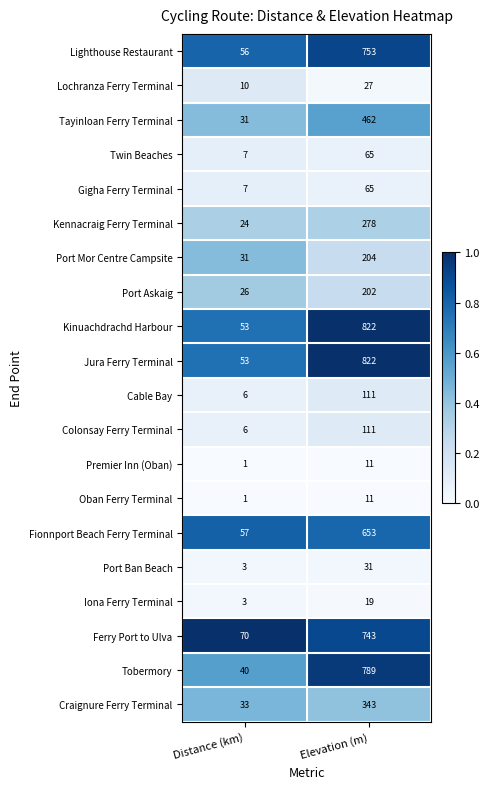

At which label is Port Mor Centre Campsite closest to 117?

Distance (km)